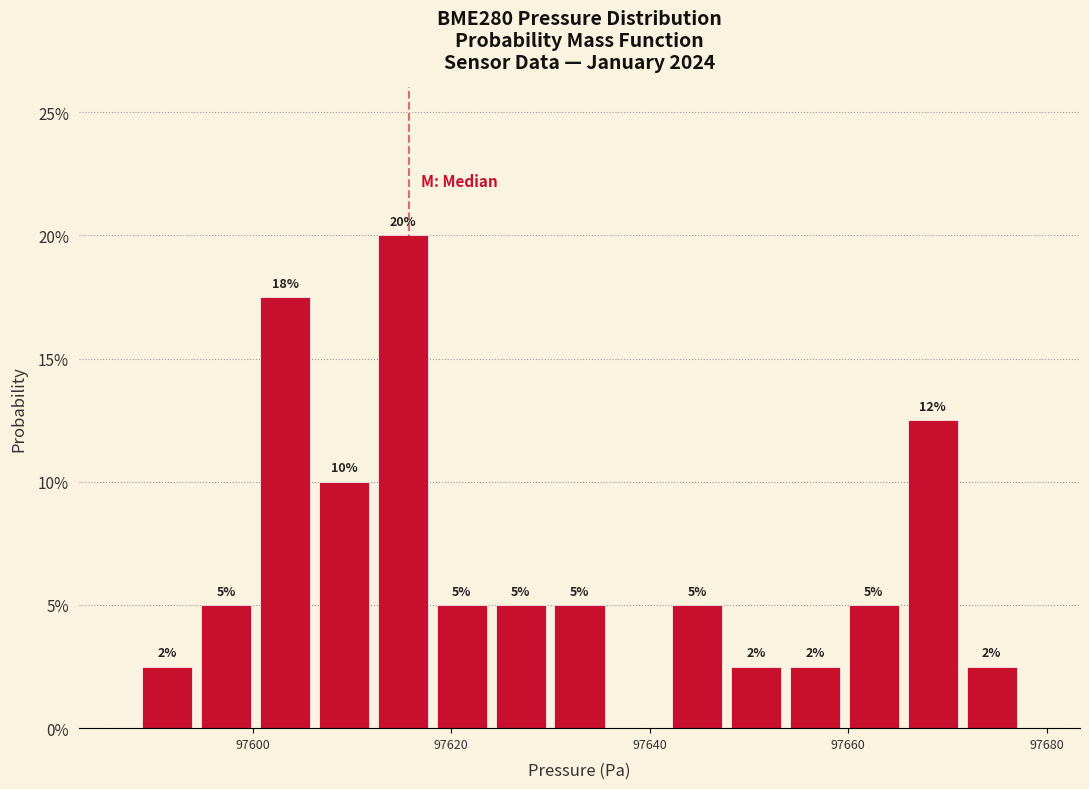

Read against the x-axis, roughly where is the centre of the tallest bar?

97616